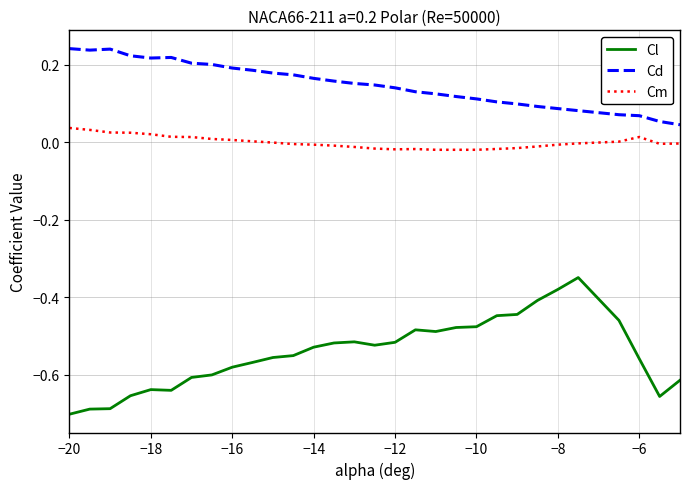

Which series has the widest spread of values?

Cl